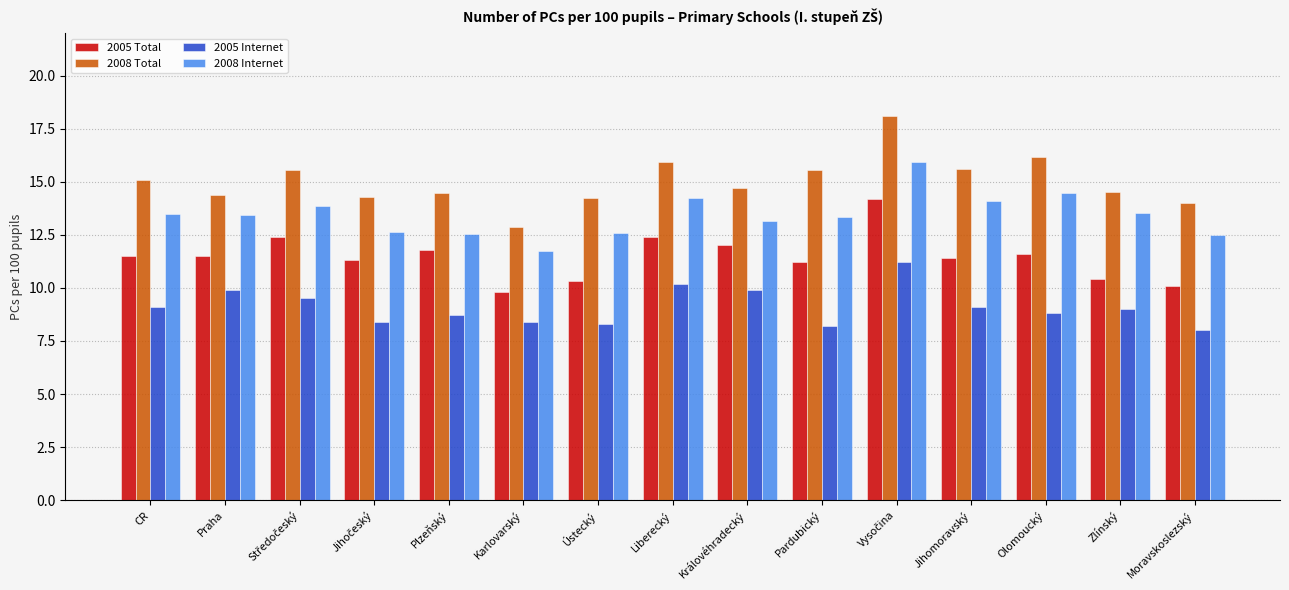

At which label does 2008 Total reach its minimum?

Karlovarský